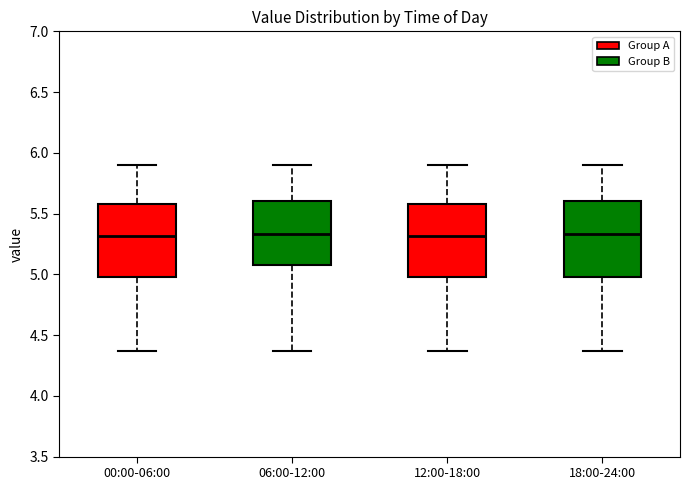

Reading left to right, transcribe this box plot: for each box, give where its median line is, the range the box spans, and where its two whiskers end, as read against the y-axis. The values are not printed on the chart, so give them approximately, as read against the axis.

00:00-06:00: median 5.30, box 5.00 to 5.60, whiskers 4.35 to 5.90
06:00-12:00: median 5.35, box 5.10 to 5.60, whiskers 4.35 to 5.90
12:00-18:00: median 5.30, box 5.00 to 5.60, whiskers 4.35 to 5.90
18:00-24:00: median 5.35, box 5.00 to 5.60, whiskers 4.35 to 5.90